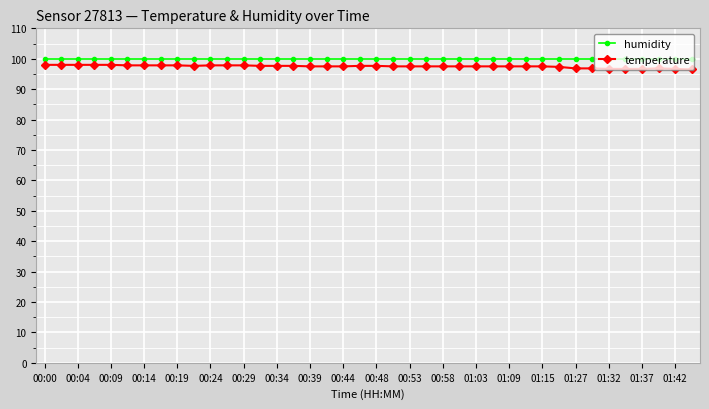

What is the average value of the humidity series?

99.9